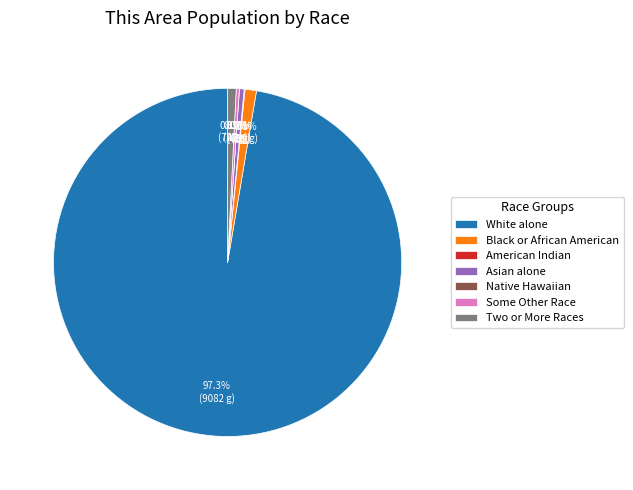

Is it true that Asian alone is 0% of the pie?

True